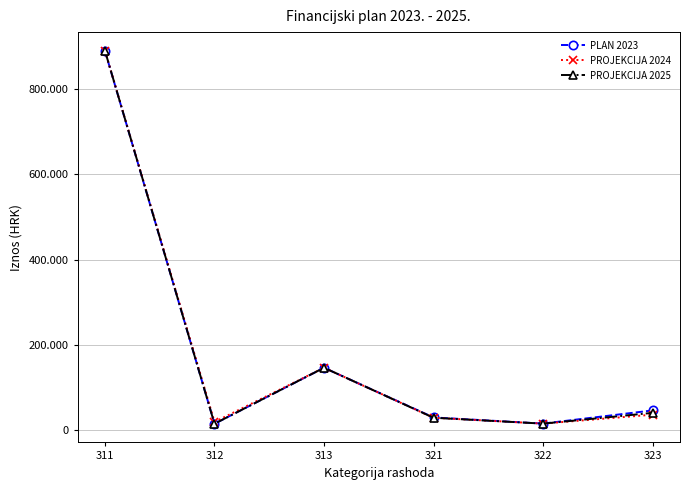

The PLAN 2023 series shows 30300 at 321. True or false?

True